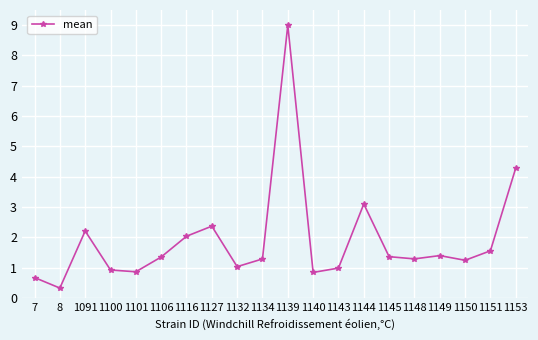

What is the value of the 14th point from the left?

3.1